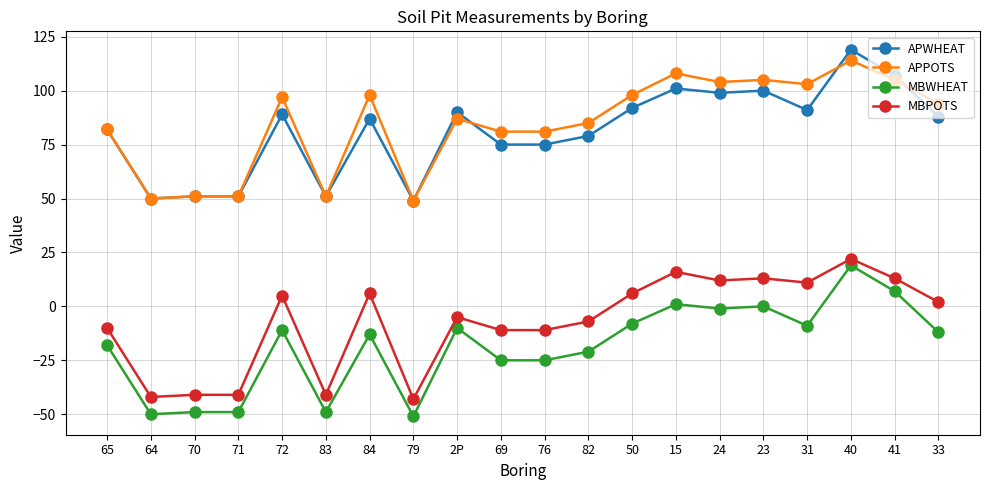

Count the number of data series in this chart.

4